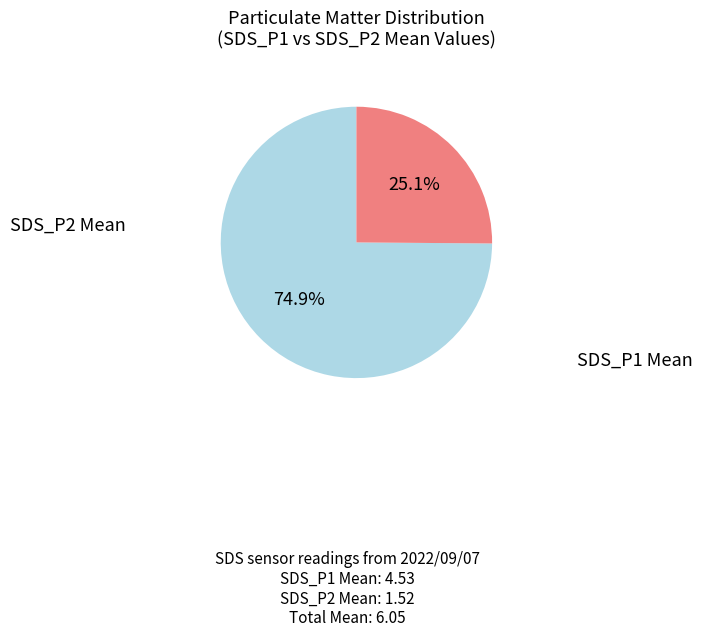

How many segments does this pie chart have?

2